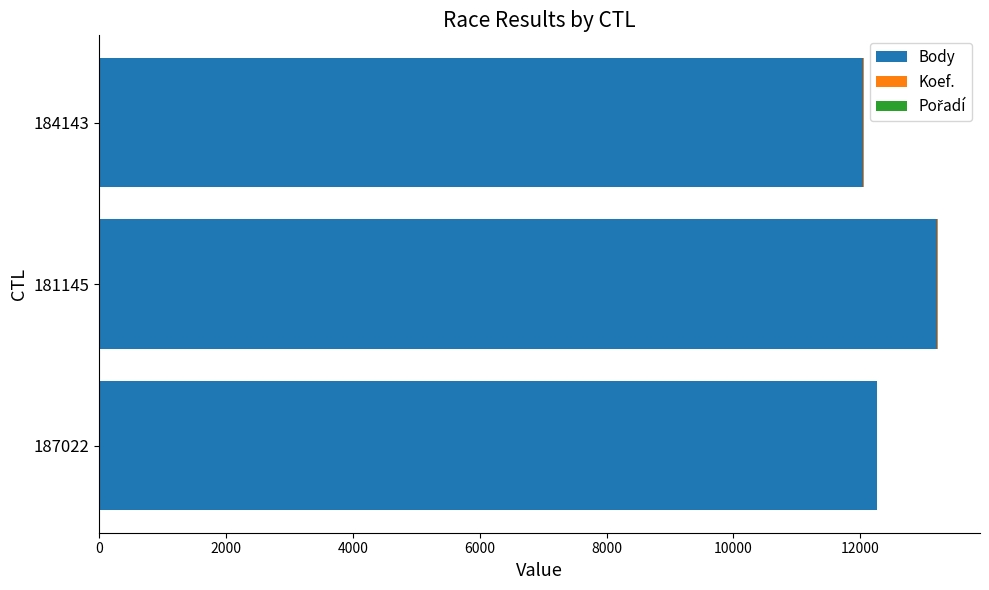

What is the sum of all Body values?

37520